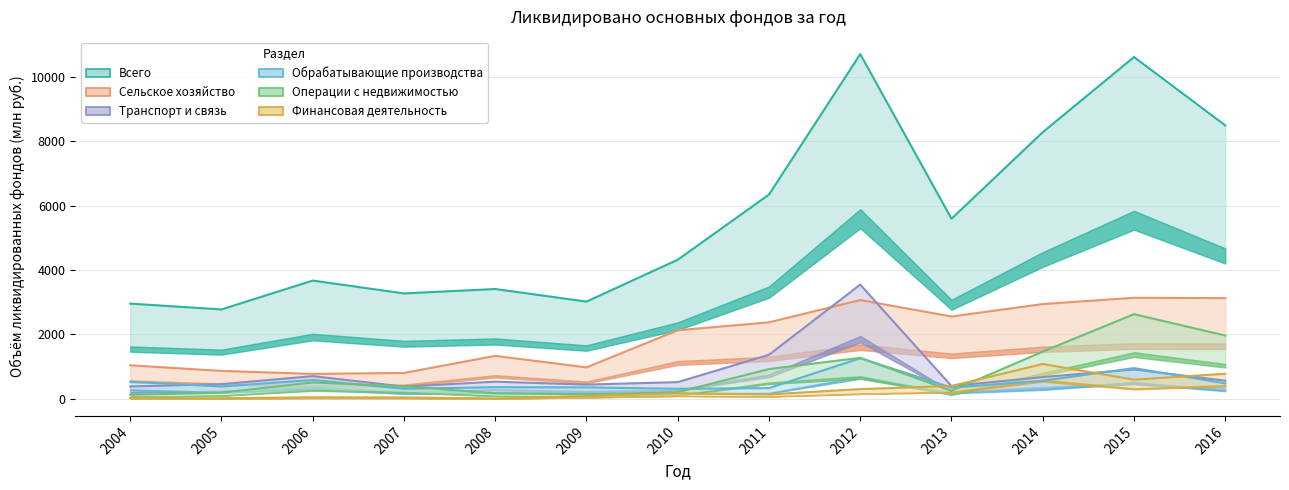

Which category has the lowest value in the Операции с недвижимостью series?

2004